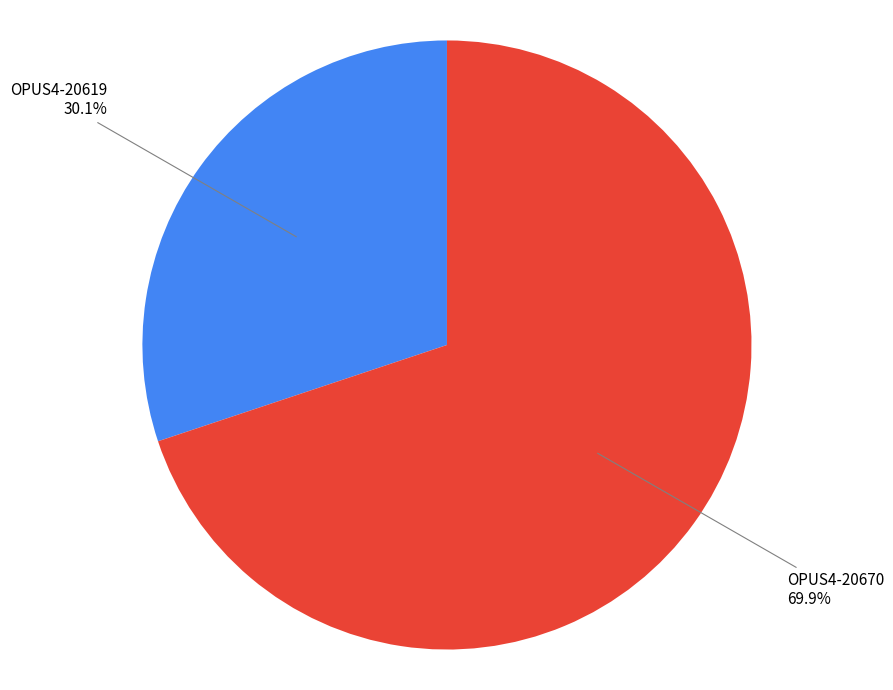

To the nearest percent, what percentage of the pie is OPUS4-20670?

70%